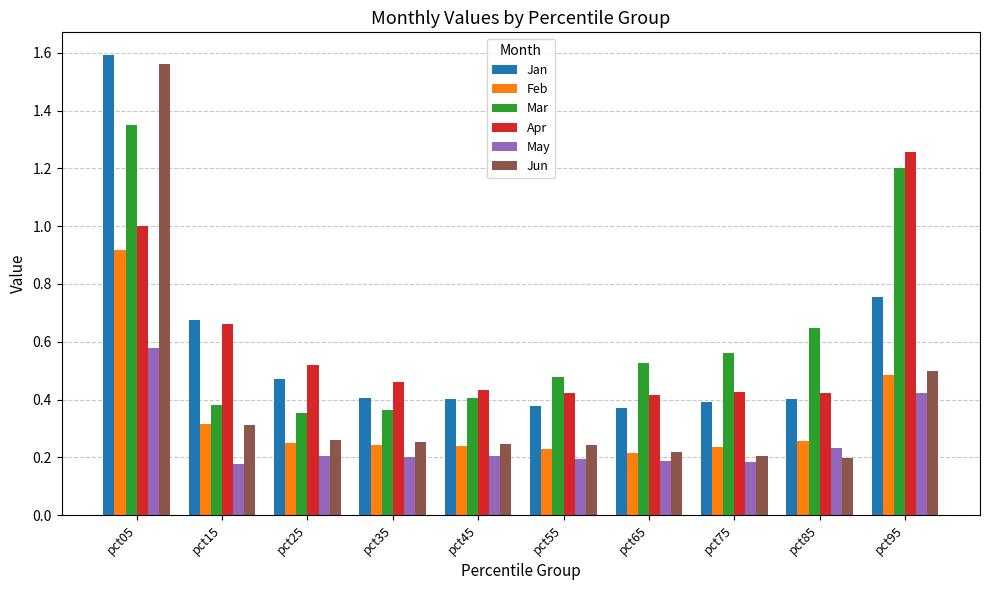

What is the sum of all Jun values?

4.0